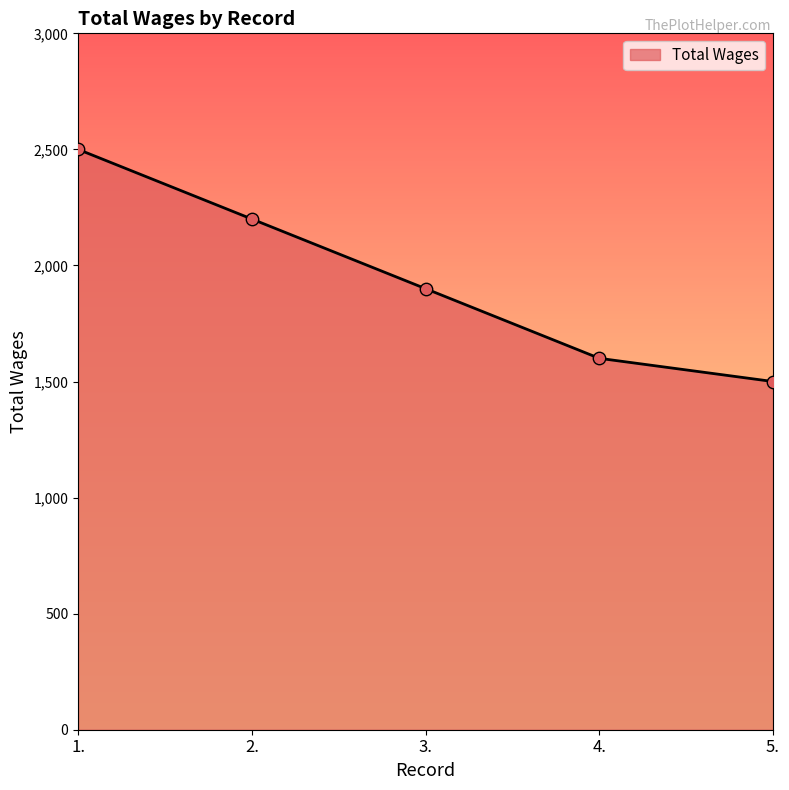

What is the ratio of the value at 1. to the value at 4.?

1.6